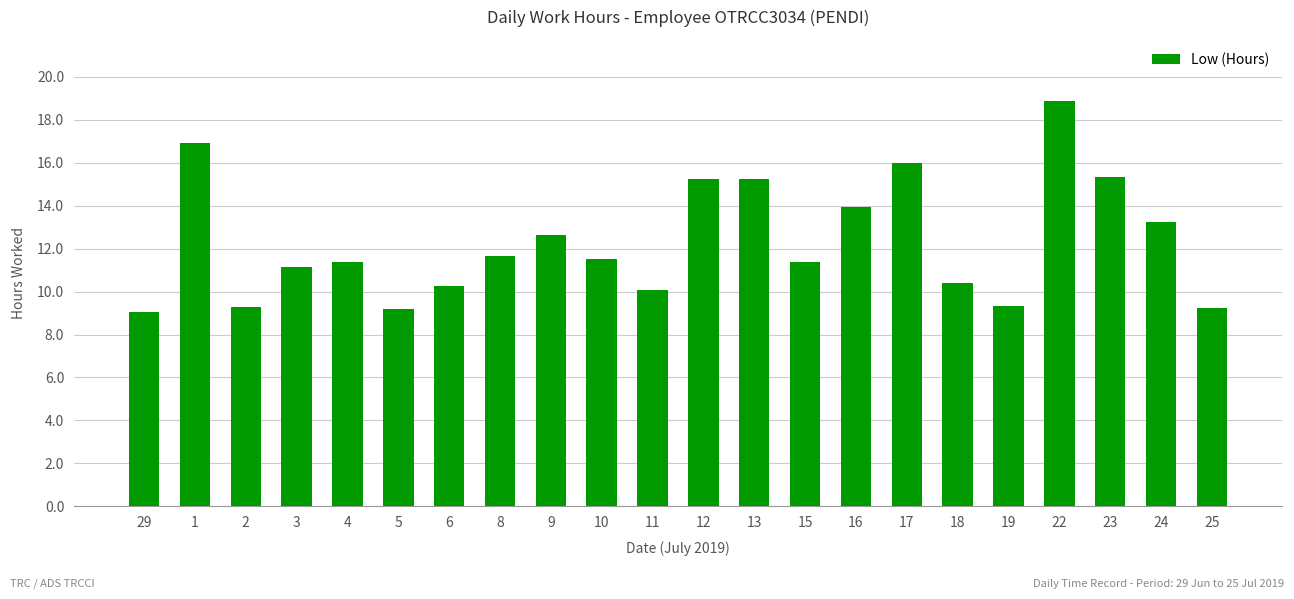

What is the difference between the maximum and minimum values?

9.8